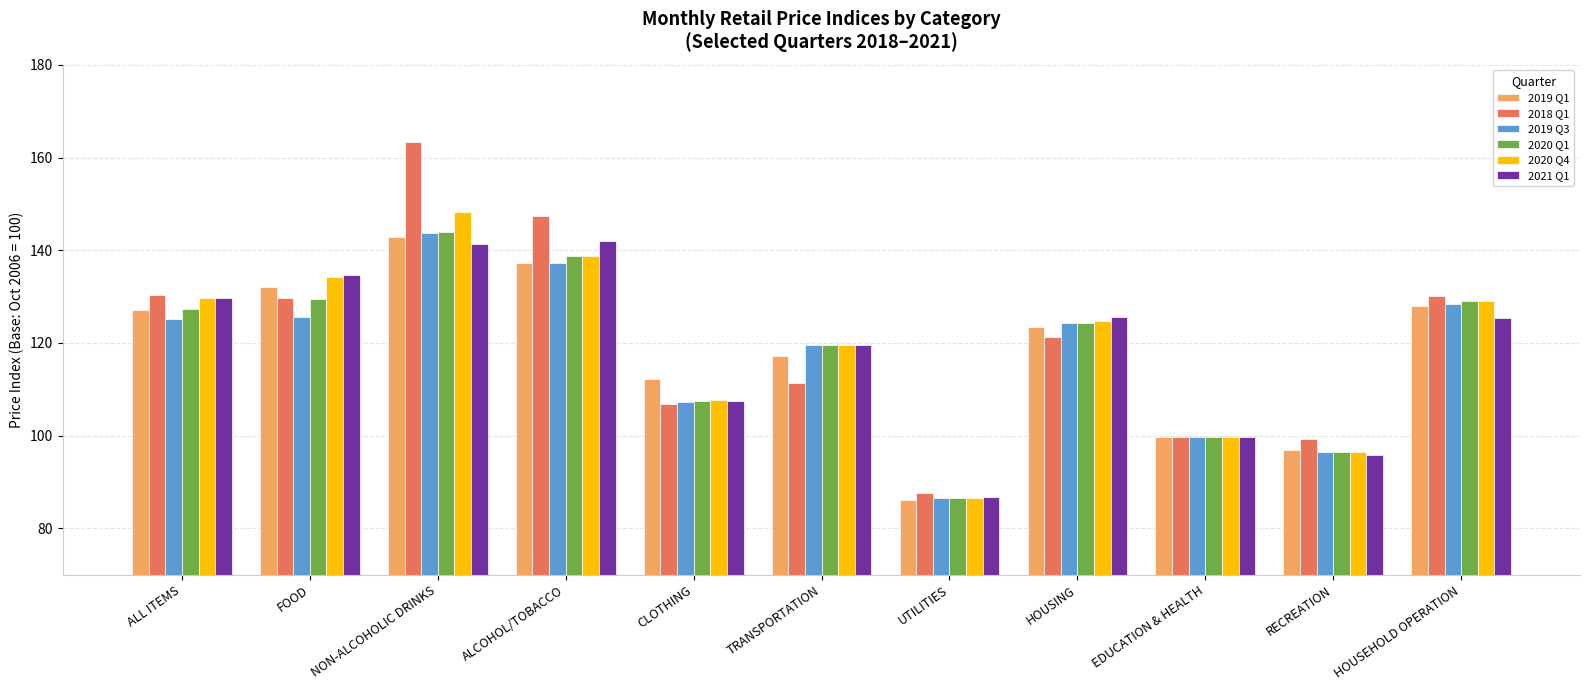

What is the value of the 2018 Q1 bar at the 6th from the left?

111.4